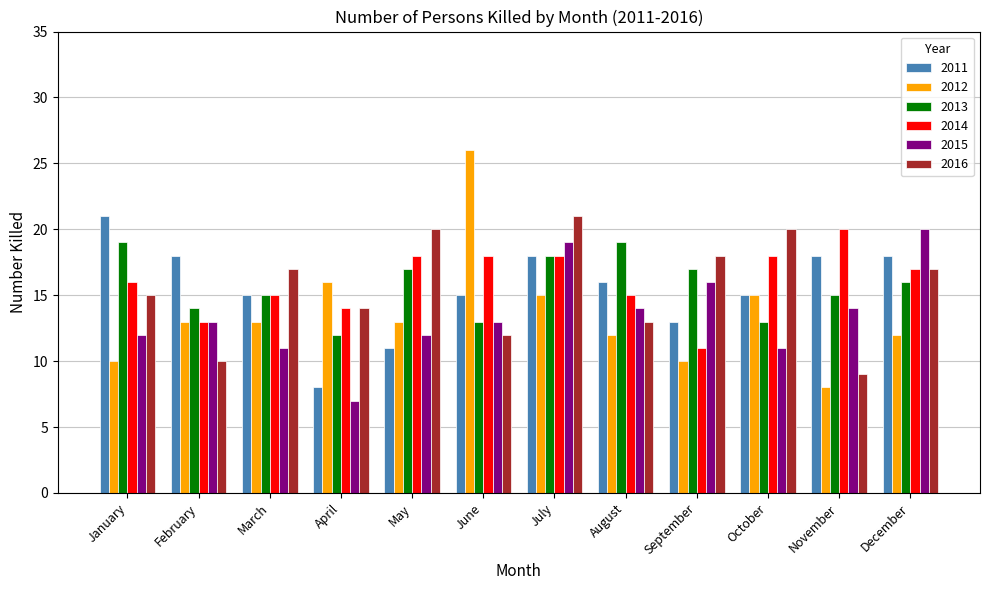

How many bars are there in total?

72